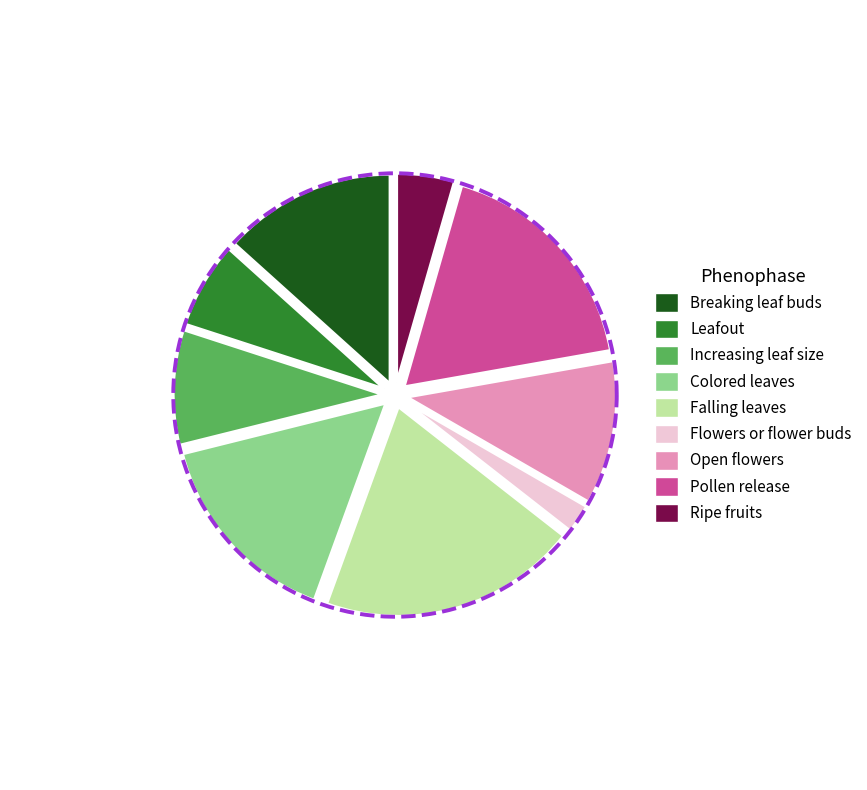

Do 2 and 7 together represent more than half of the pie?

No